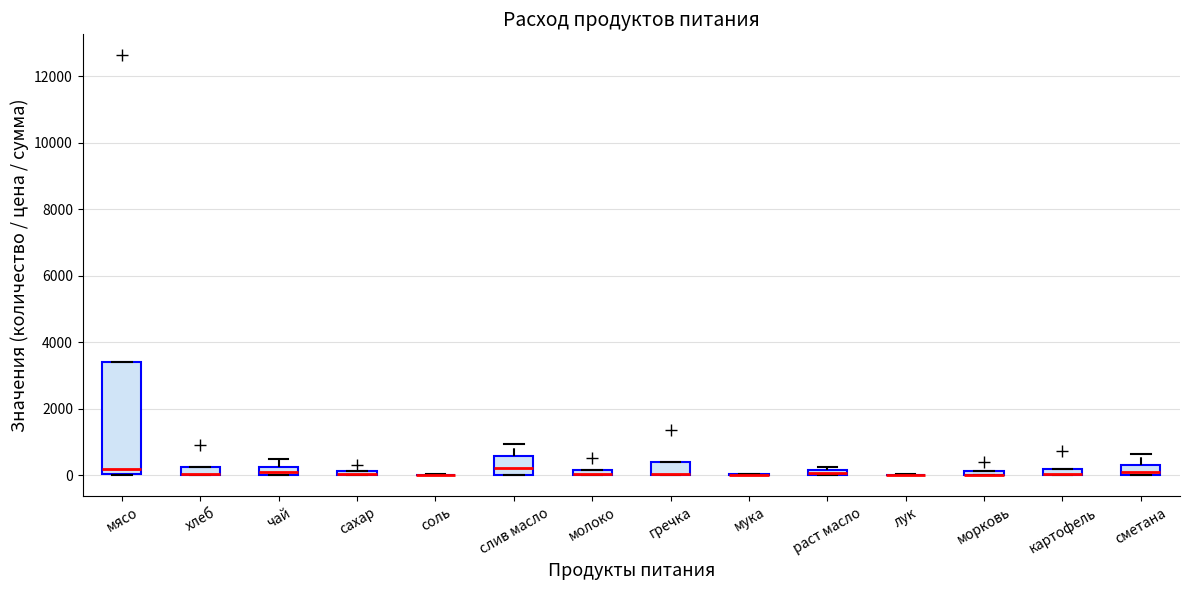

Where is the lower edge of the box for картофель on the y-axis? The values are not printed on the chart, so give them approximately, as read against the axis.

0